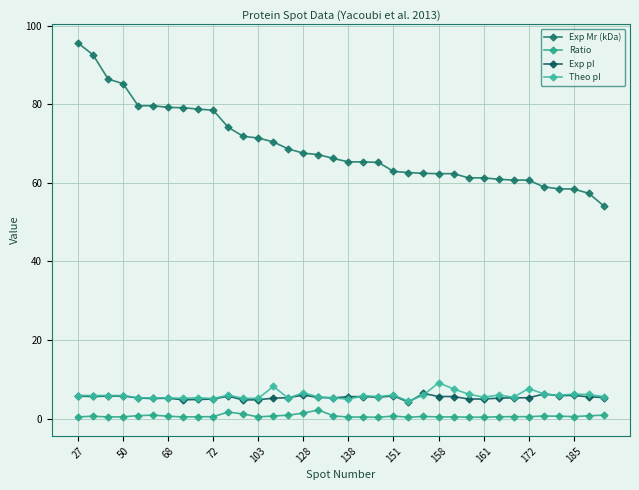

Where is the first local minimum for Ratio?

68